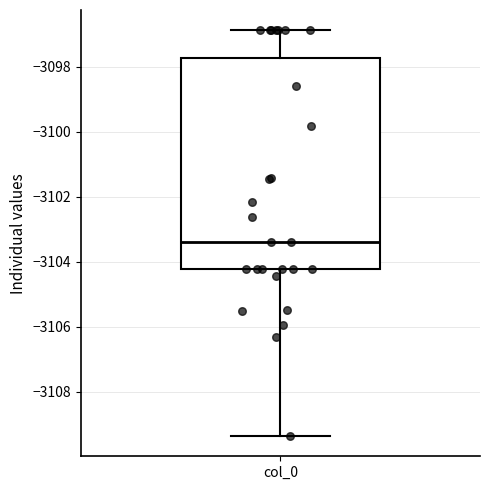

Where is the upper edge of the box for col_0 on the y-axis? The values are not printed on the chart, so give them approximately, as read against the axis.

-3097.8